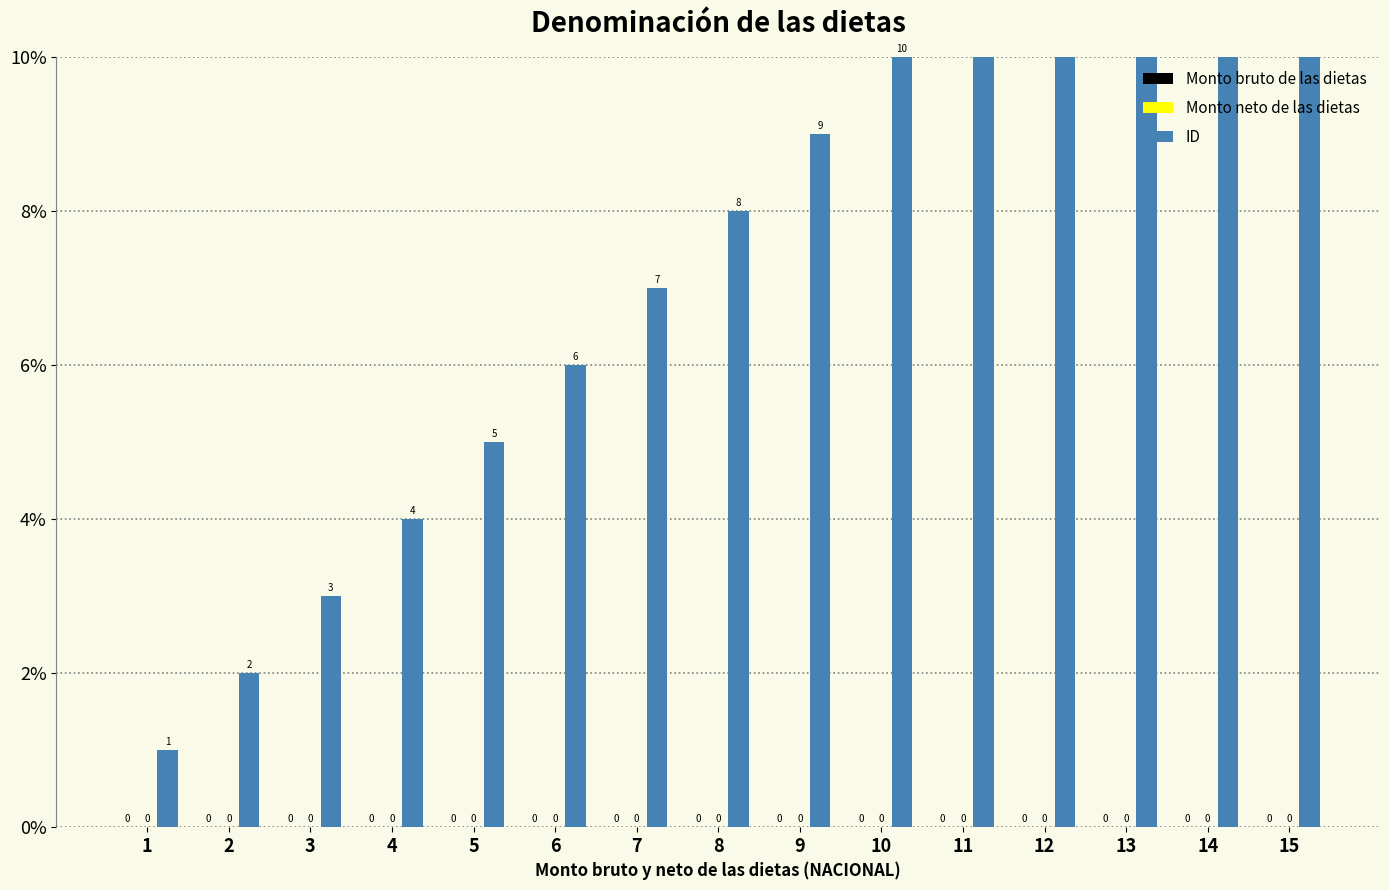

At how many categories does at least one series exceed 9?

6